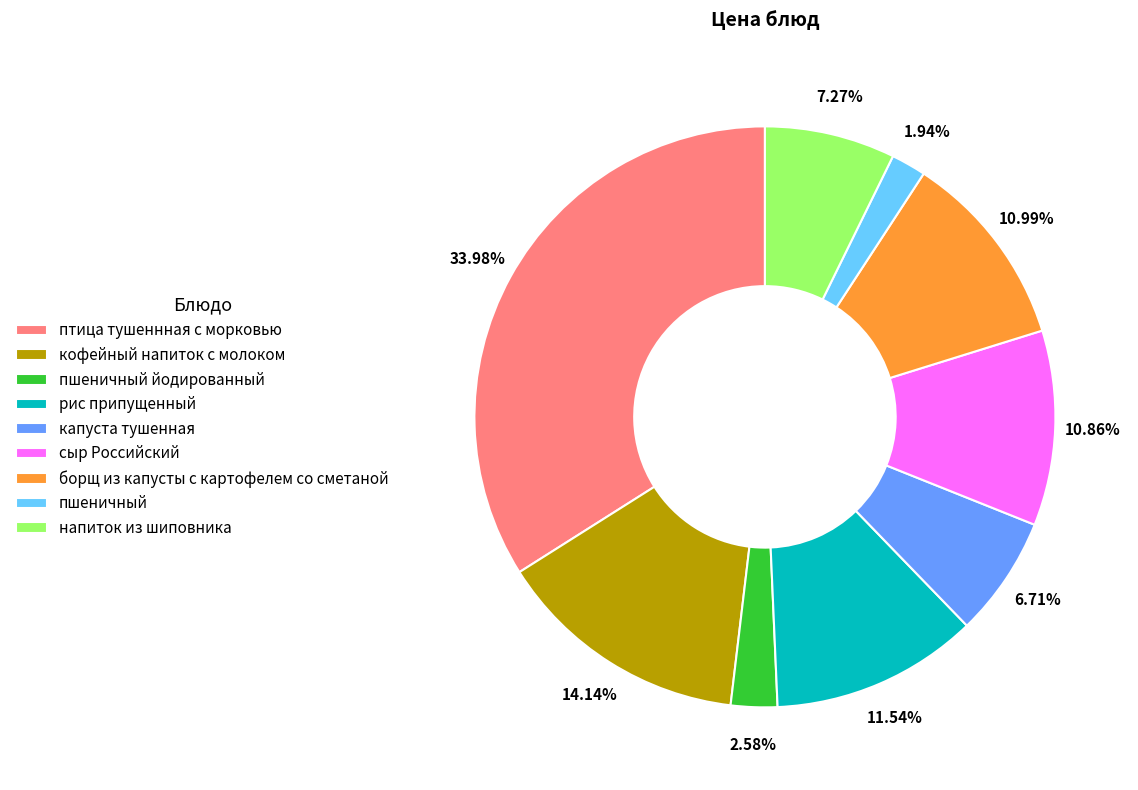

What is the ratio of the value at борщ из капусты с картофелем со сметаной to the value at пшеничный йодированный?

4.3